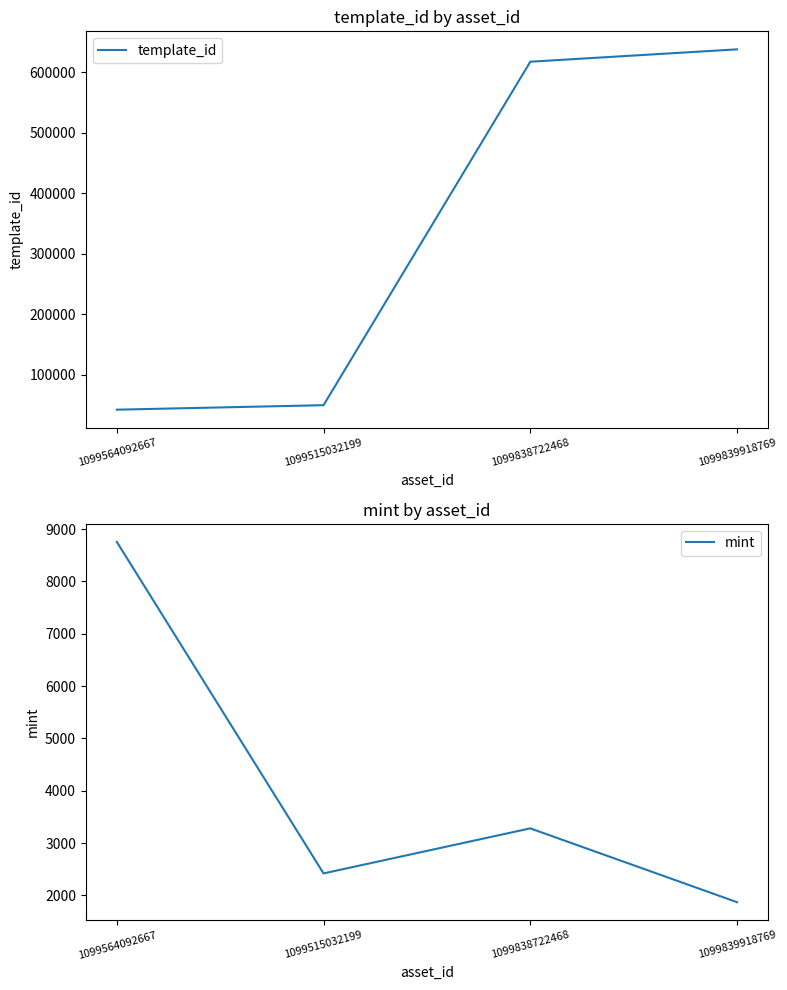

What is the value of the mint point at the 3rd from the left?

3280